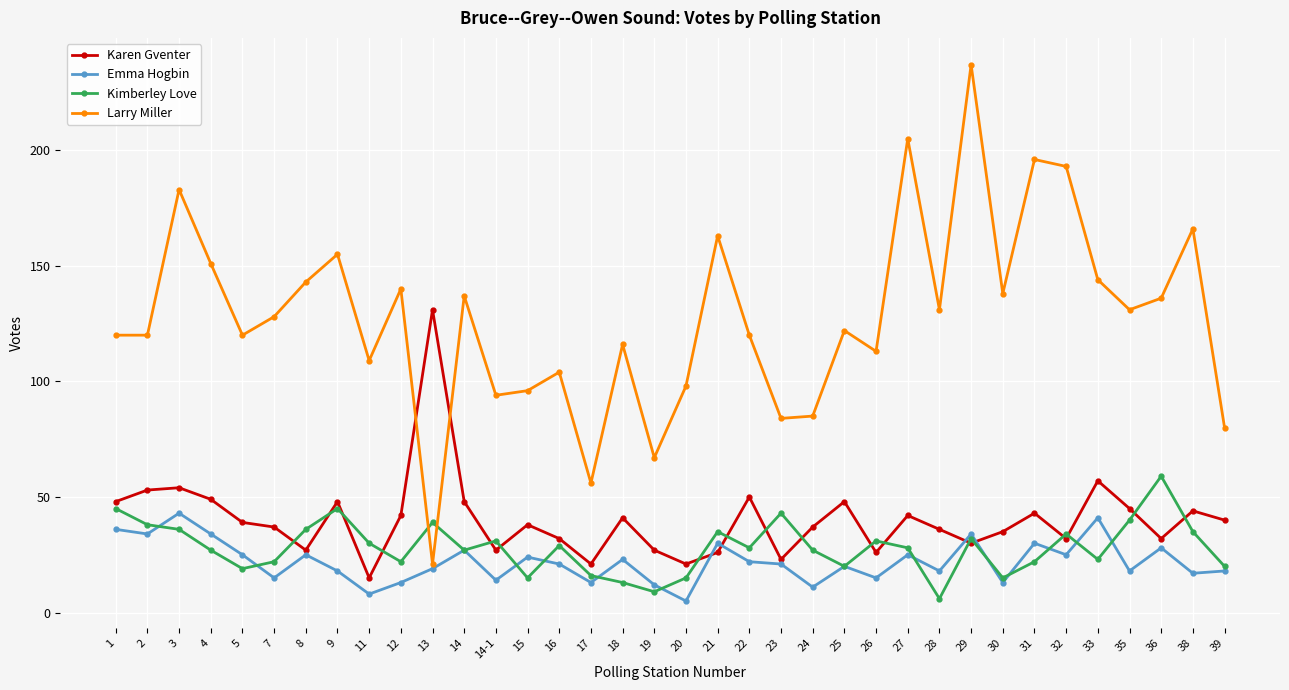

What is the difference between the maximum and minimum values in the Karen Gventer series?

116